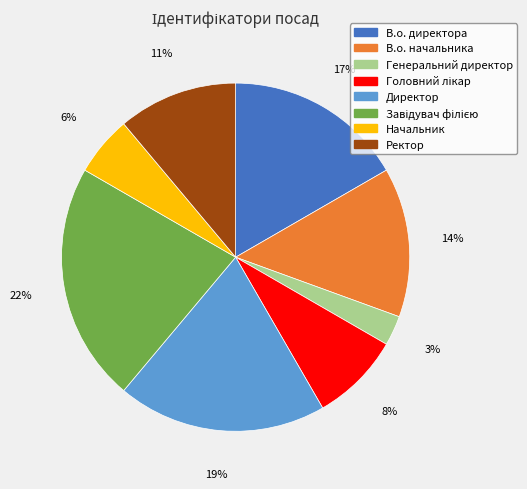

To the nearest percent, what is the average slice percentage?

12%